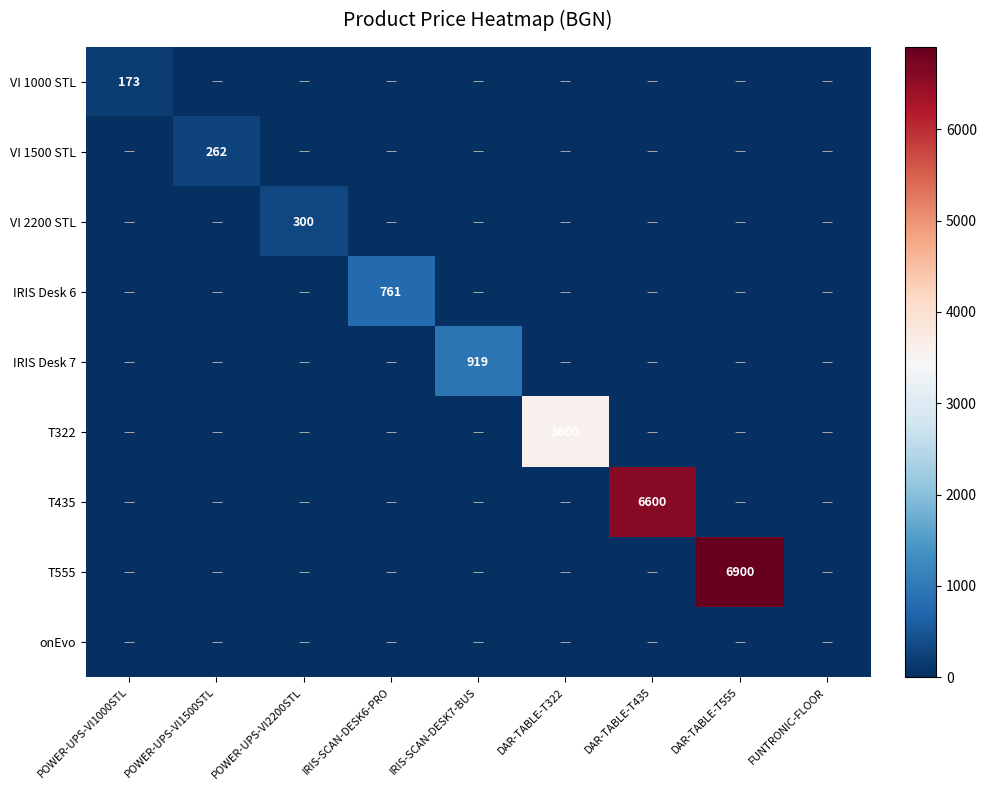

Is it true that VI 1000 STL equals 35 at POWER-UPS-VI1000STL?

False